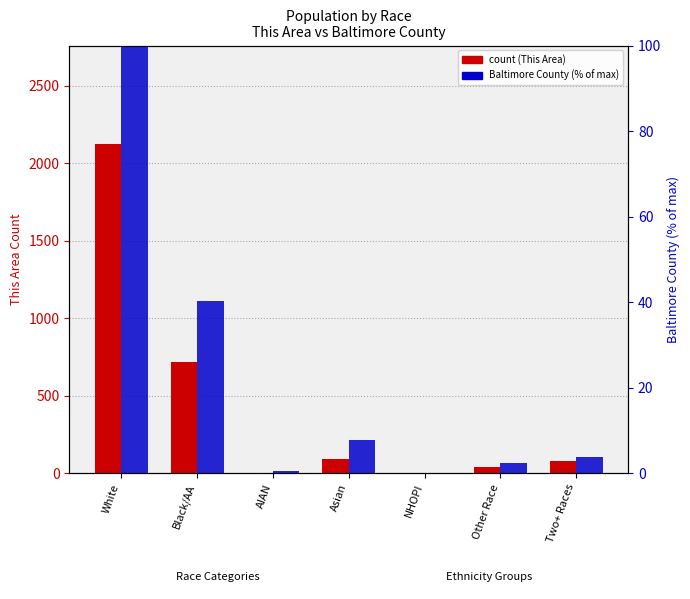

What is the difference between the values at Two+ Races and Black/AA?

637